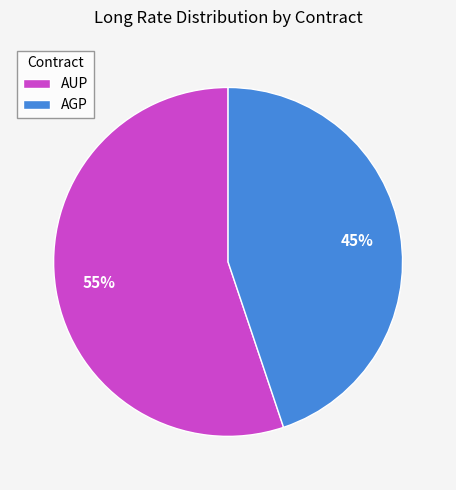

What percentage is the AGP slice, to the nearest percent?

45%